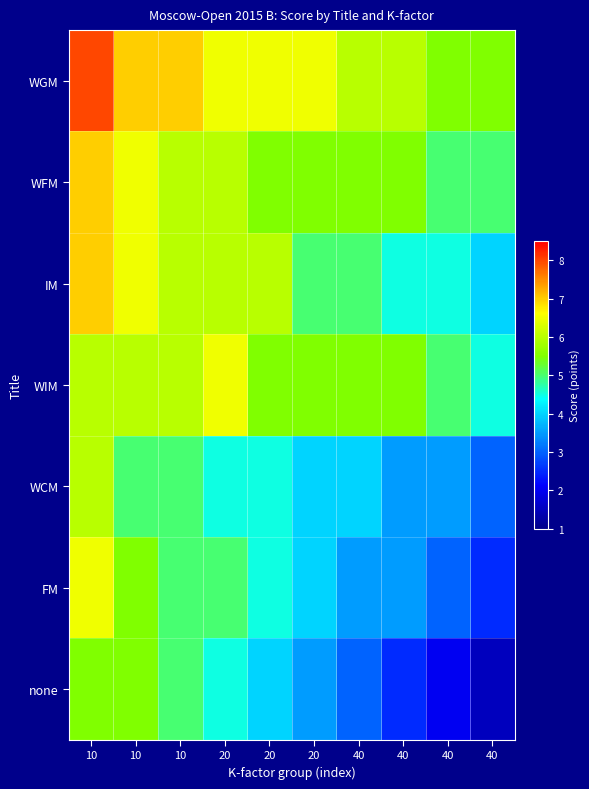

What is the total value across all series at 40?

32.5